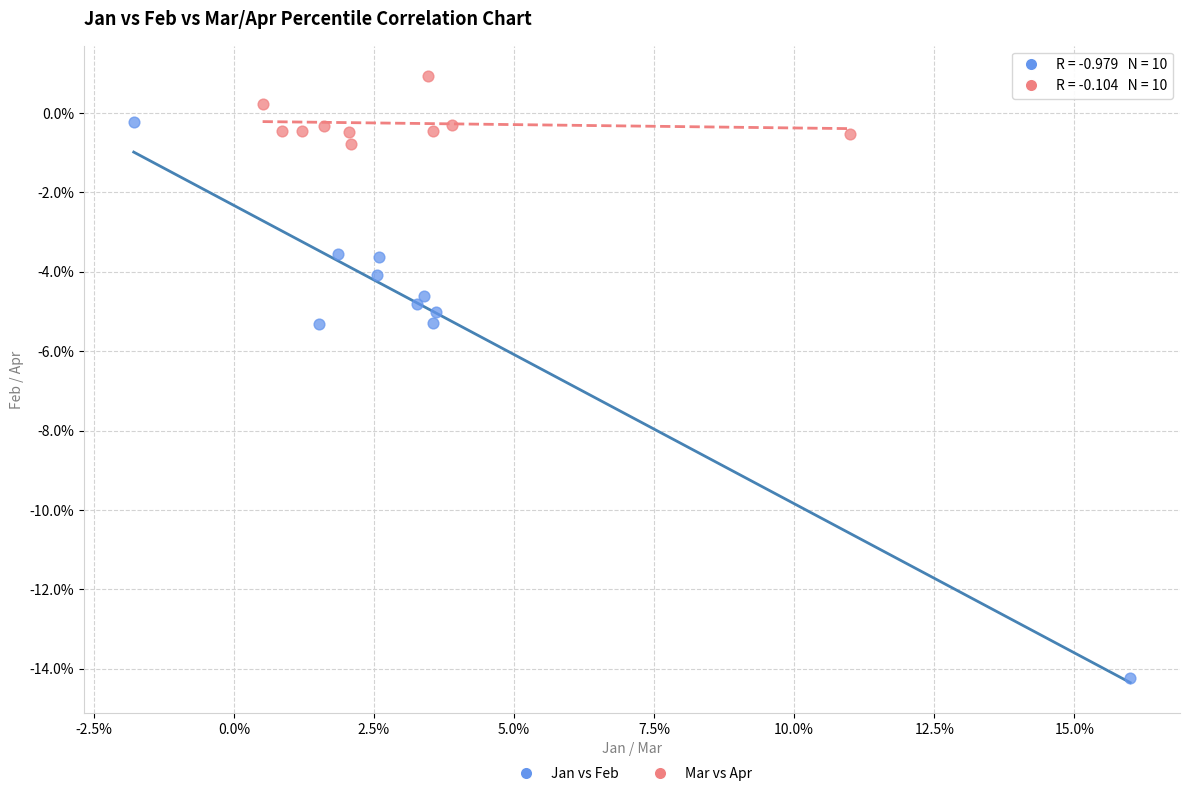

What are all the series names shown in the legend?

Jan vs Feb, Mar vs Apr